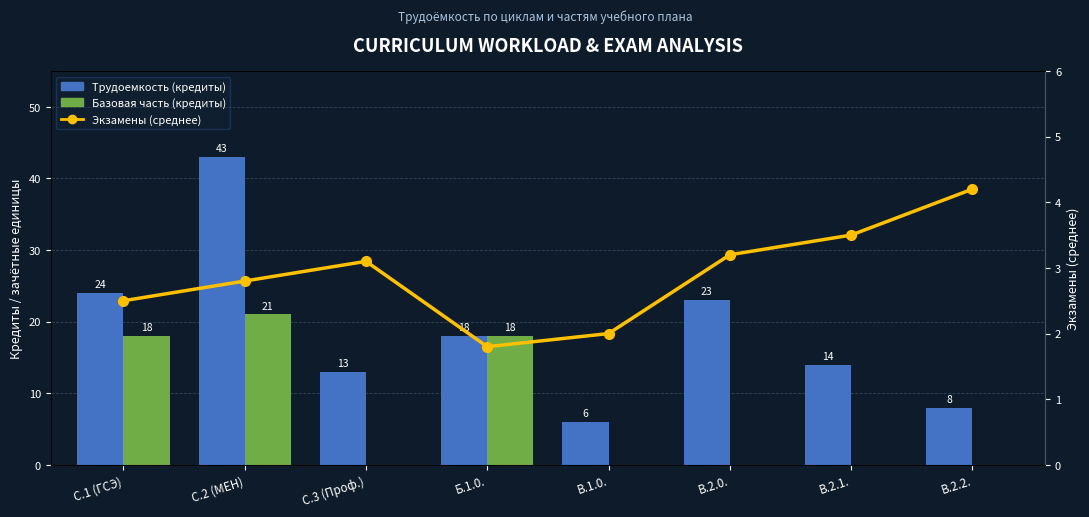

List the series in order of their overall mean, highest first.

Трудоемкость (кредиты), Базовая часть (кредиты), Экзамены (среднее)